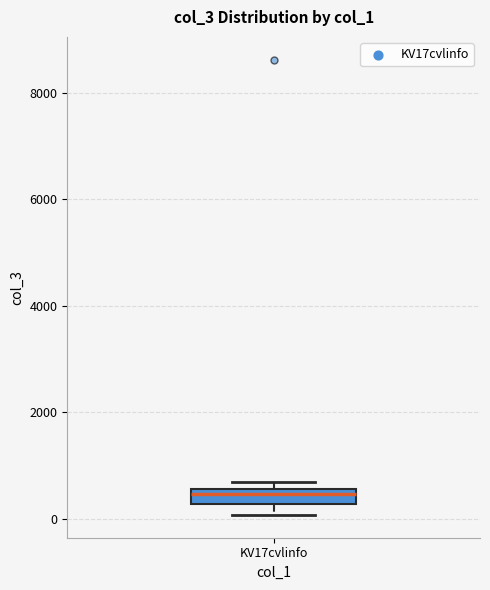

Where is the lower edge of the box for KV17cvlinfo on the y-axis? The values are not printed on the chart, so give them approximately, as read against the axis.

200